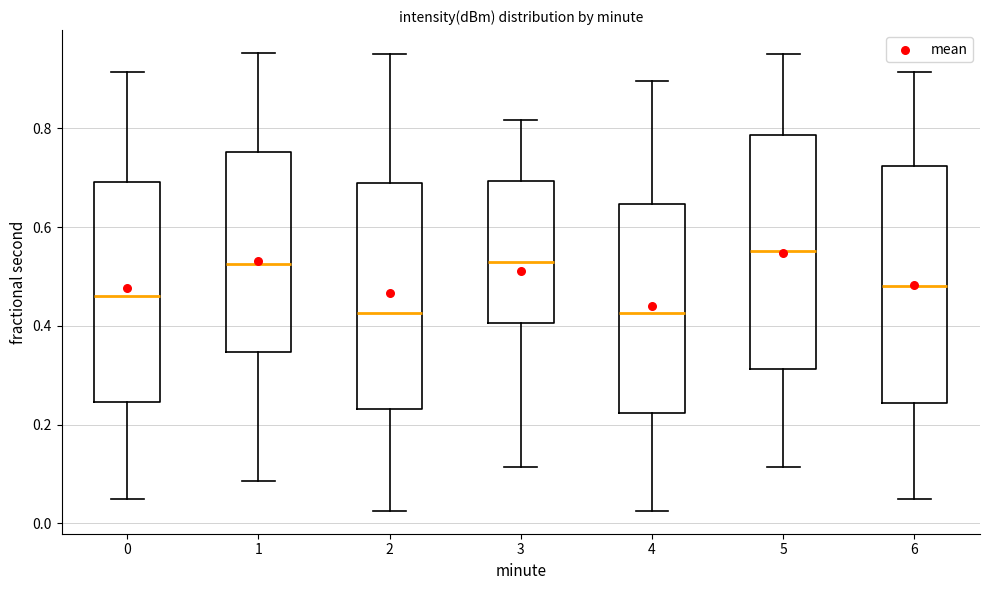

Where does the median line of the box at x = 3 sit on the y-axis? The values are not printed on the chart, so give them approximately, as read against the axis.

0.52